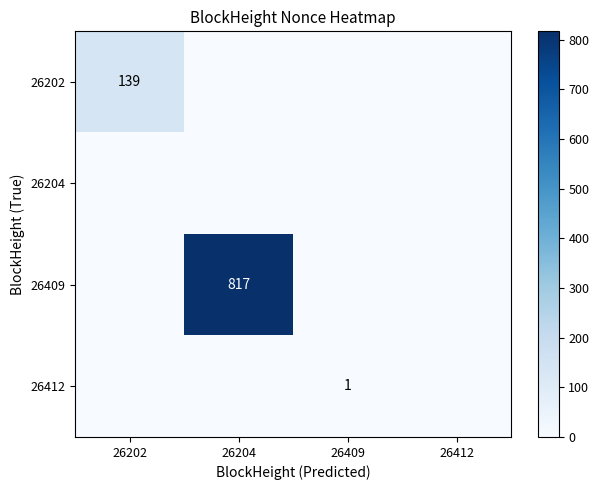

True or false: 26409 has a value of 1376 at 26204.

False